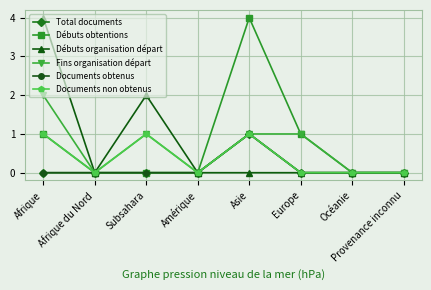

Does the chart have visible grid lines?

Yes